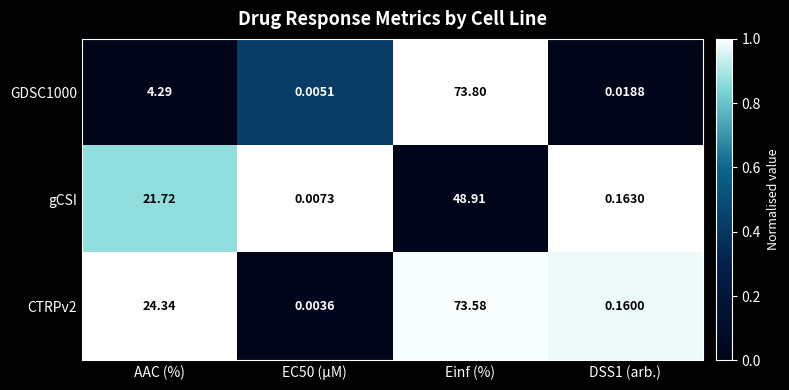

Is the value of gCSI at AAC (%) greater than the value of GDSC1000 at EC50 (µM)?

Yes